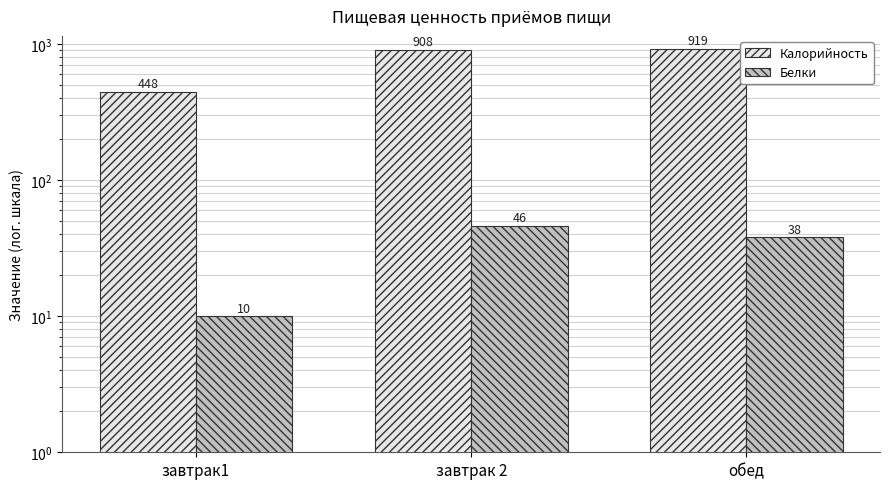

Count the Белки values in the range 10 to 46.

3